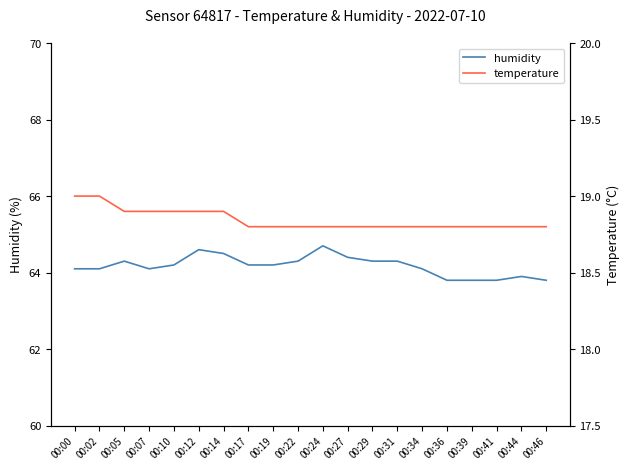

Reading left to right, list all the values displayed in this chart.

humidity: 64.1	64.1	64.3	64.1	64.2	64.6	64.5	64.2	64.2	64.3	64.7	64.4	64.3	64.3	64.1	63.8	63.8	63.8	63.9	63.8
temperature: 19.0	19.0	18.9	18.9	18.9	18.9	18.9	18.8	18.8	18.8	18.8	18.8	18.8	18.8	18.8	18.8	18.8	18.8	18.8	18.8